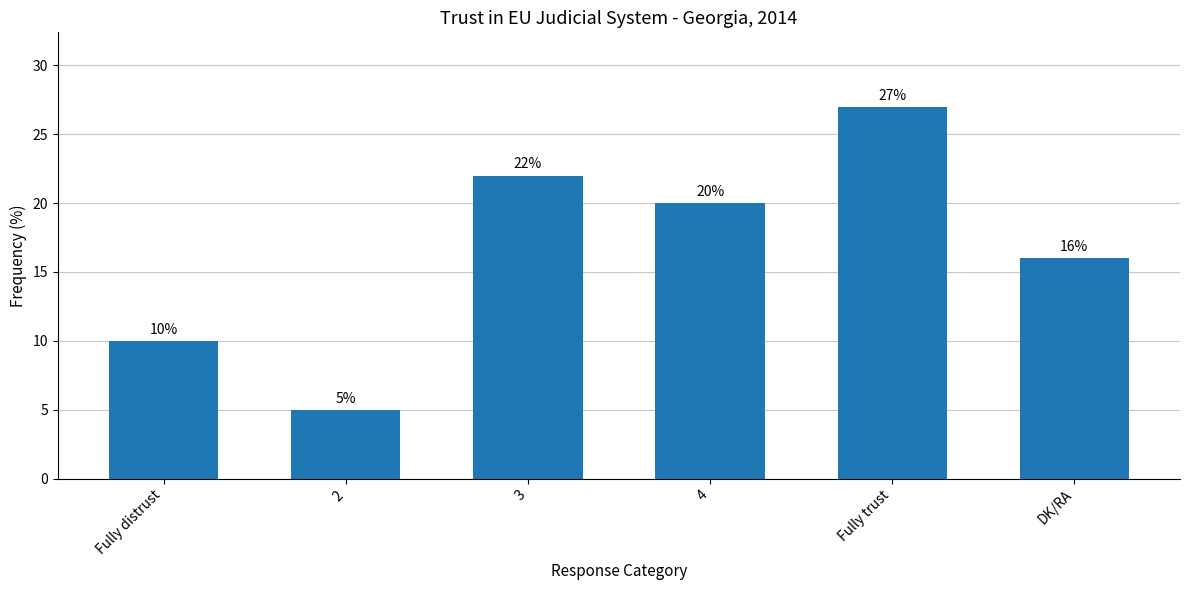

What is the greatest value displayed?

27